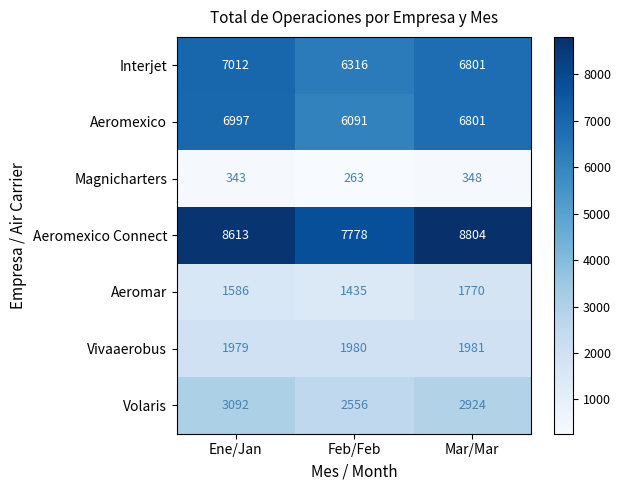

True or false: Interjet has a value of 6316 at Feb/Feb.

True